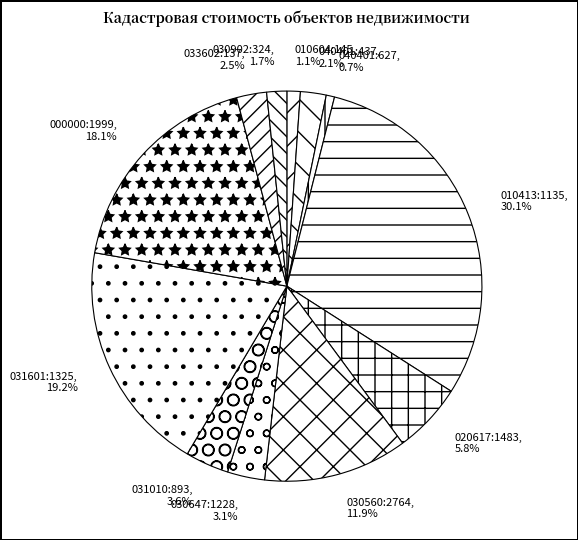

To the nearest percent, what is the average slice percentage?

8%